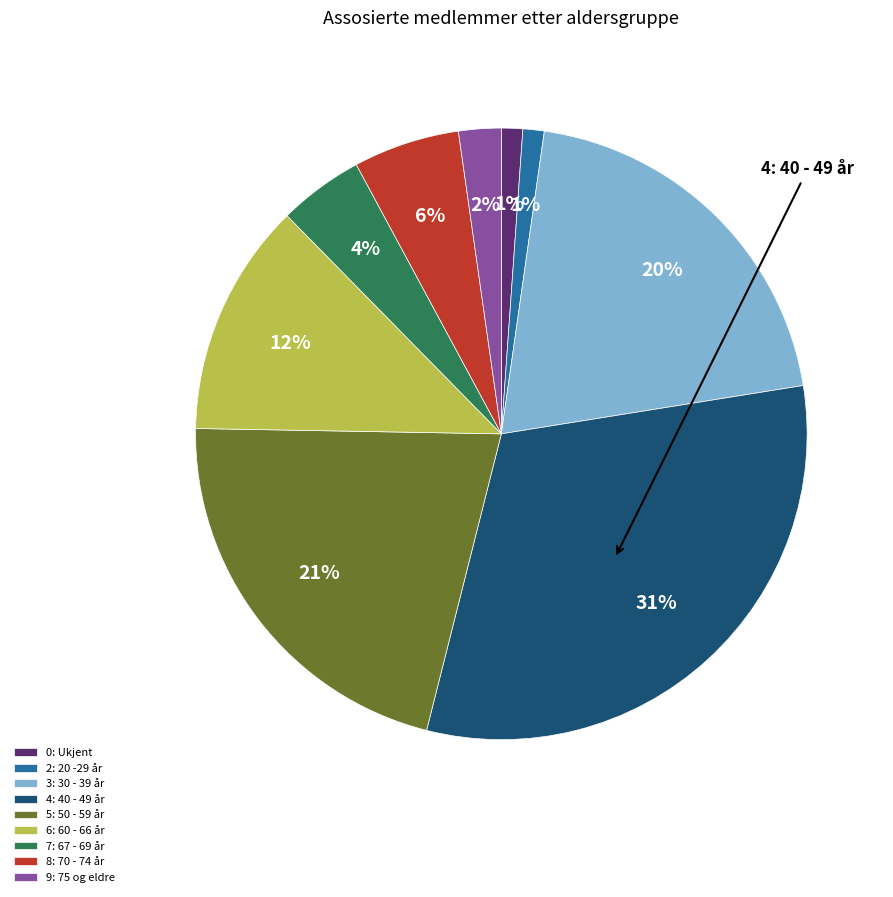

To the nearest percent, what portion does 5: 50 - 59 år represent?

21%